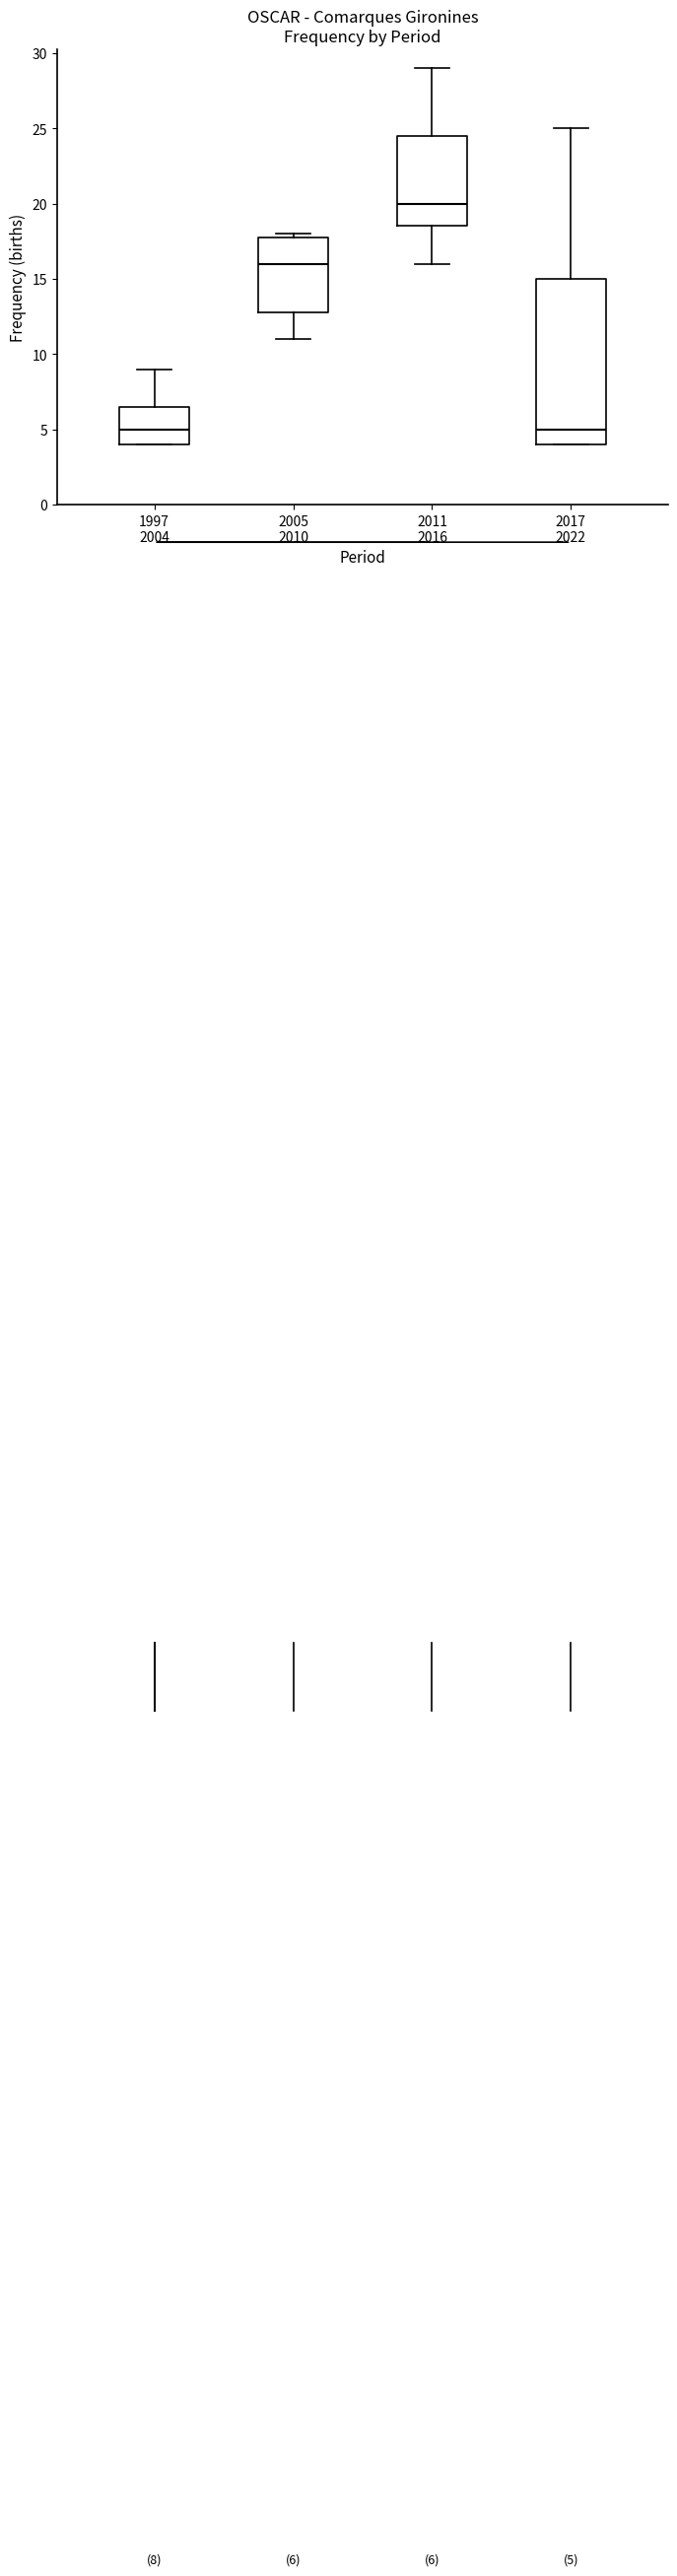

Which box has the highest median line?

2011 2016